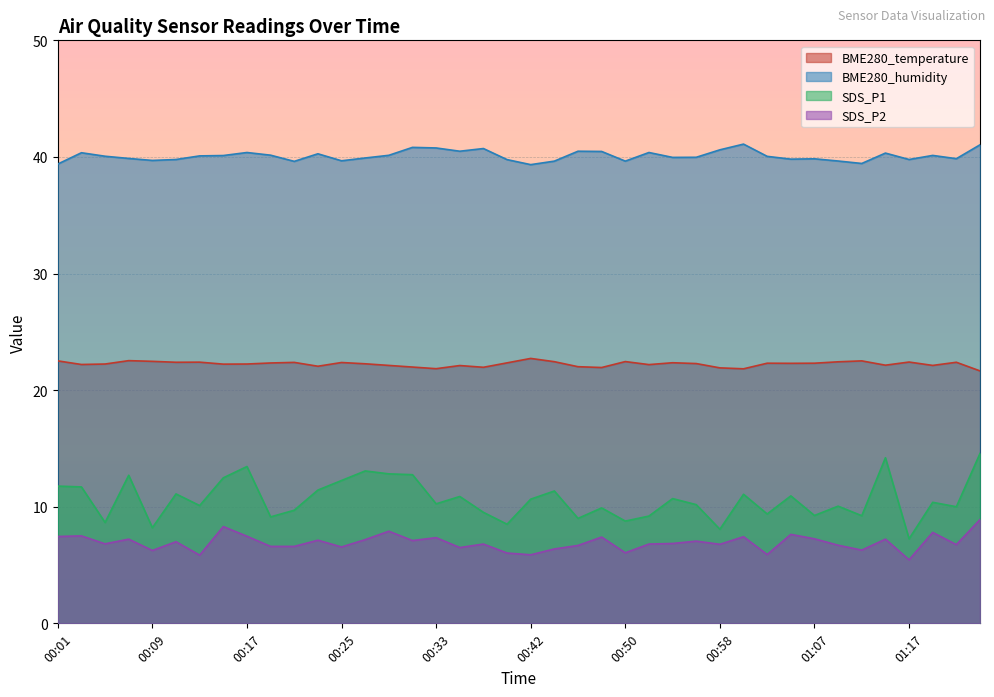

What is the label of the 8th point from the left?

00:15